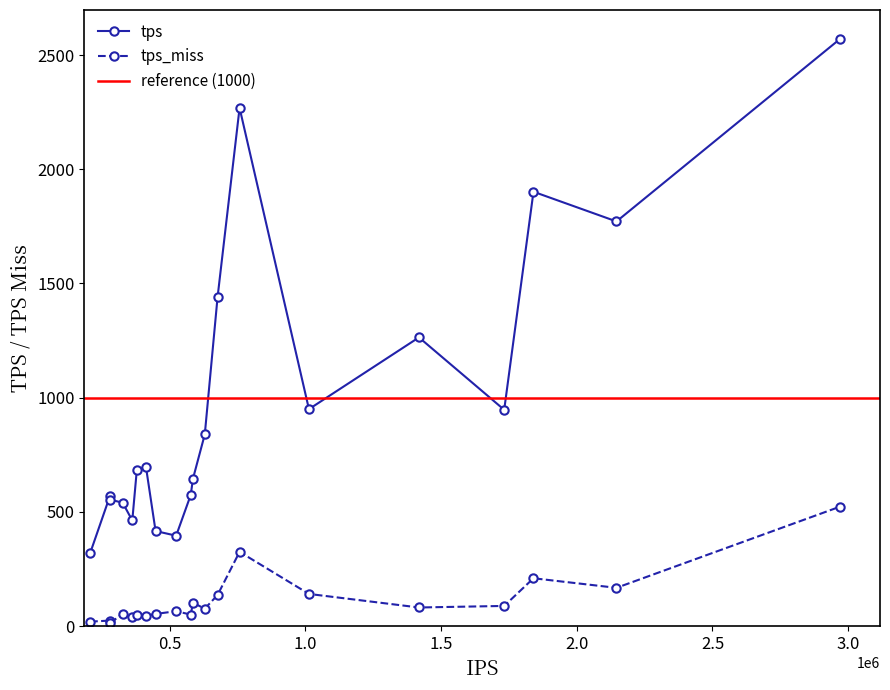

True or false: tps has a value of 1295.4 at IT.

False